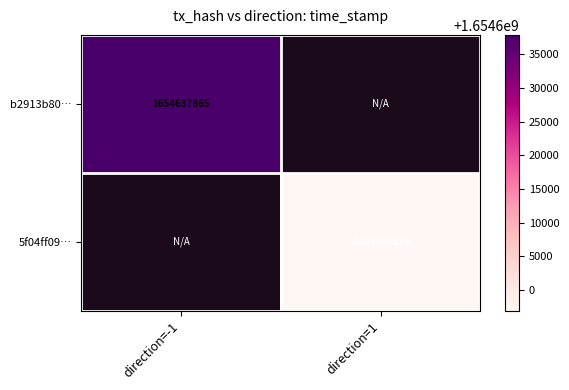

How many series are shown in this chart?

2